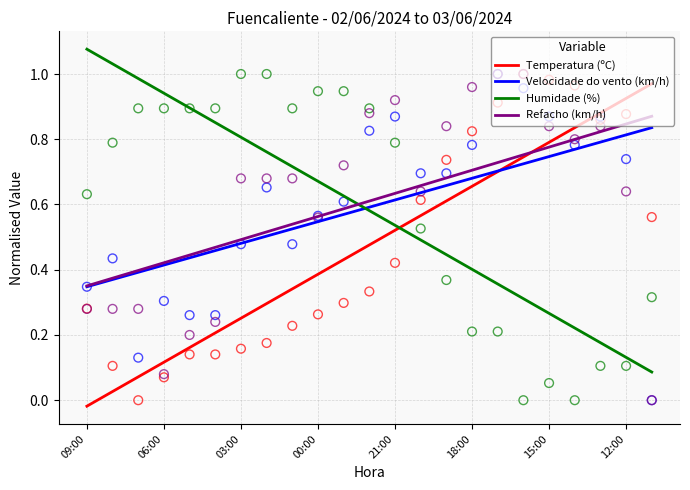

At which category is the sum across all series the highest?

22